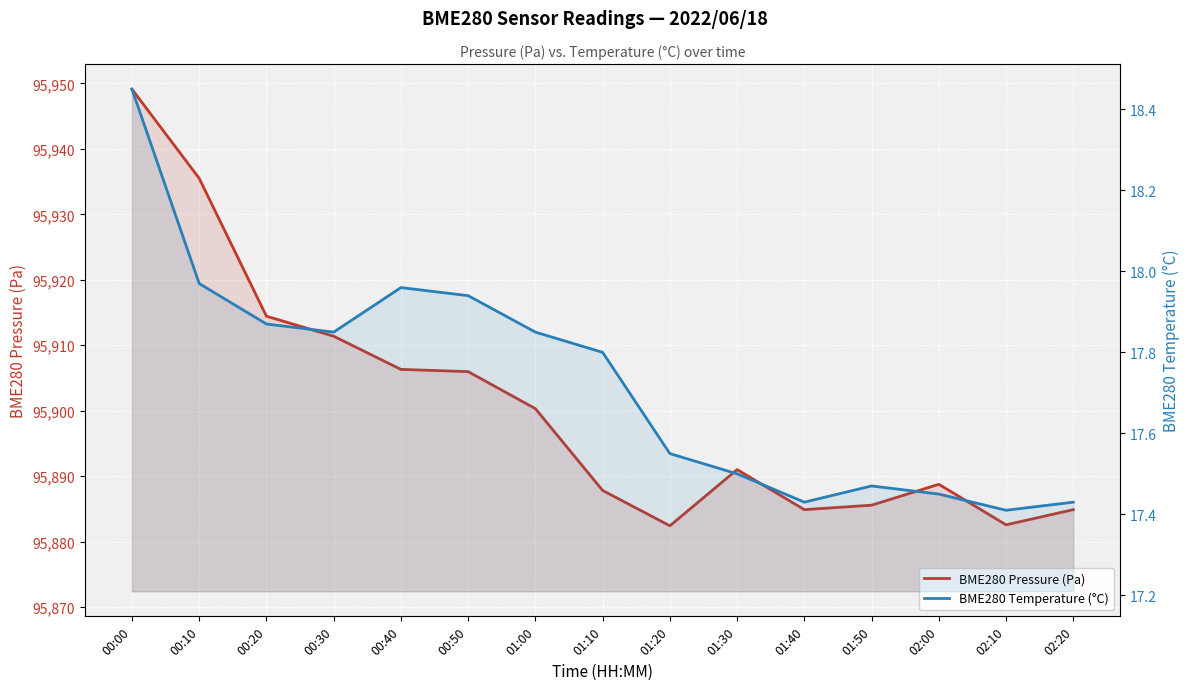

Between 01:30 and 02:10, which series saw the biggest shift?

BME280 Pressure (Pa)